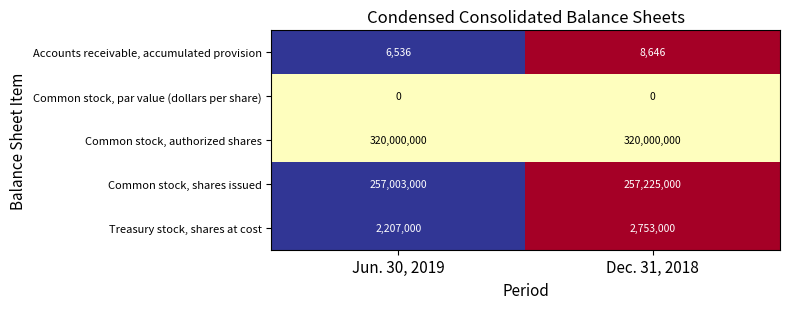

List the series in order of their peak value, lowest first.

Common stock, par value (dollars per share), Accounts receivable, accumulated provision, Treasury stock, shares at cost, Common stock, shares issued, Common stock, authorized shares